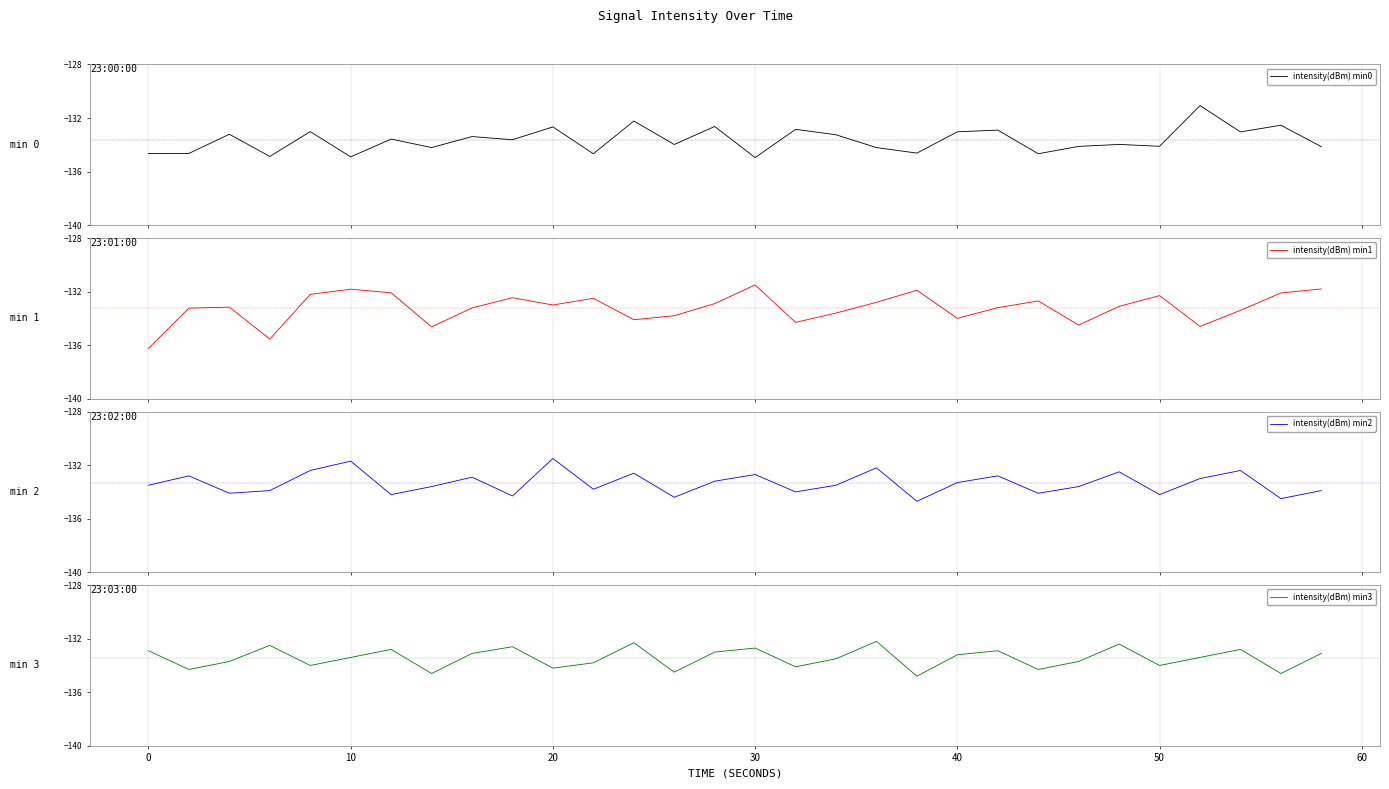

What is the lowest value of the intensity(dBm) min0 series?

-135.0